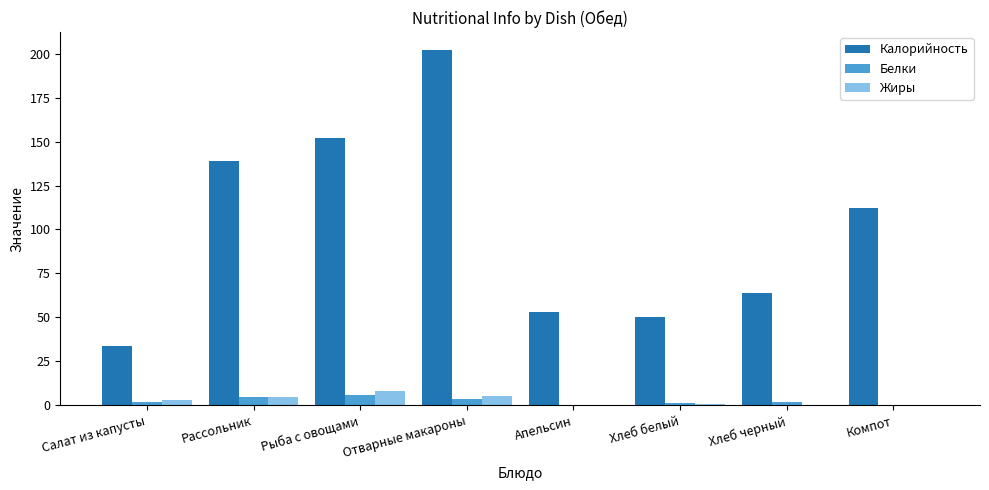

What are all the series names shown in the legend?

Калорийность, Белки, Жиры